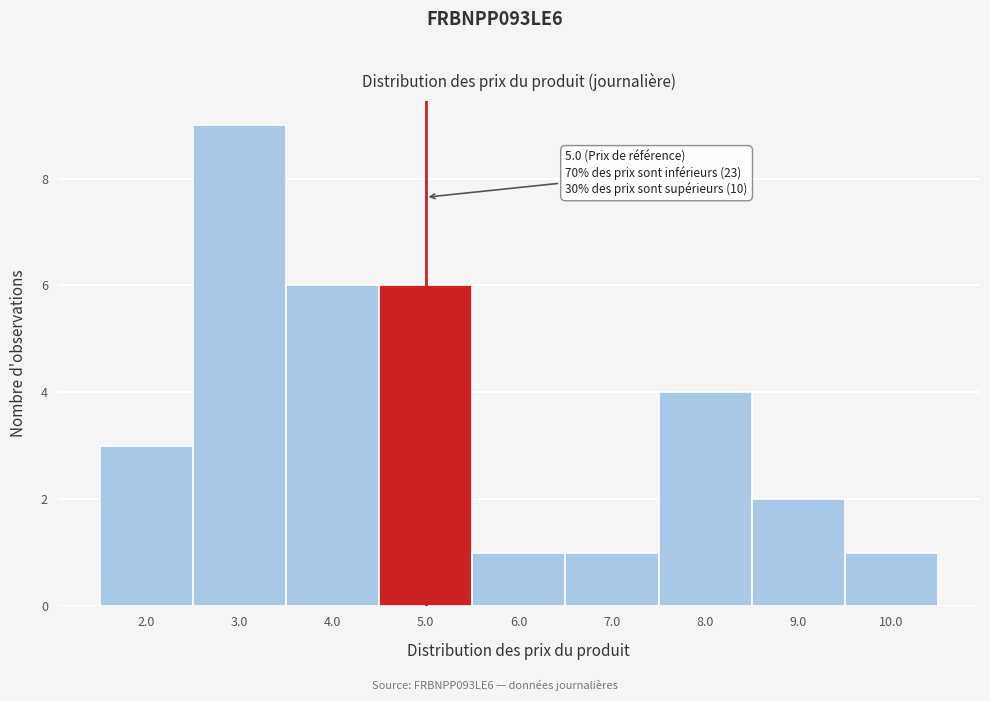

Over which range of the x-axis is the bar tallest?

2.5 to 3.5